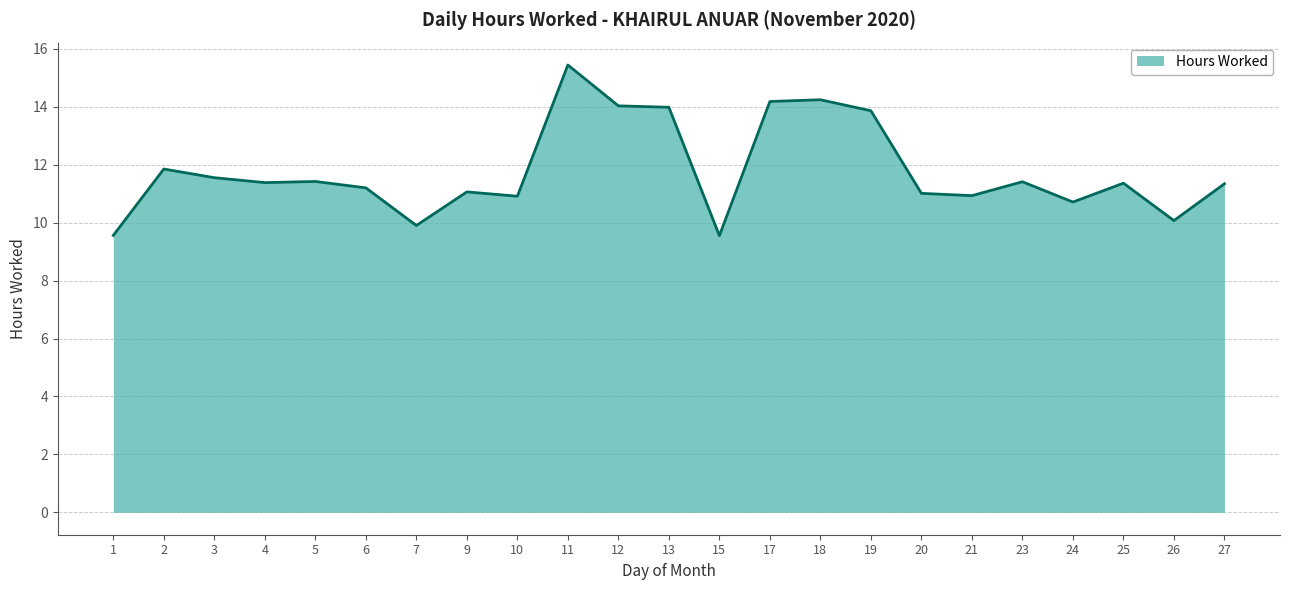

How many distinct data groups are displayed?

1